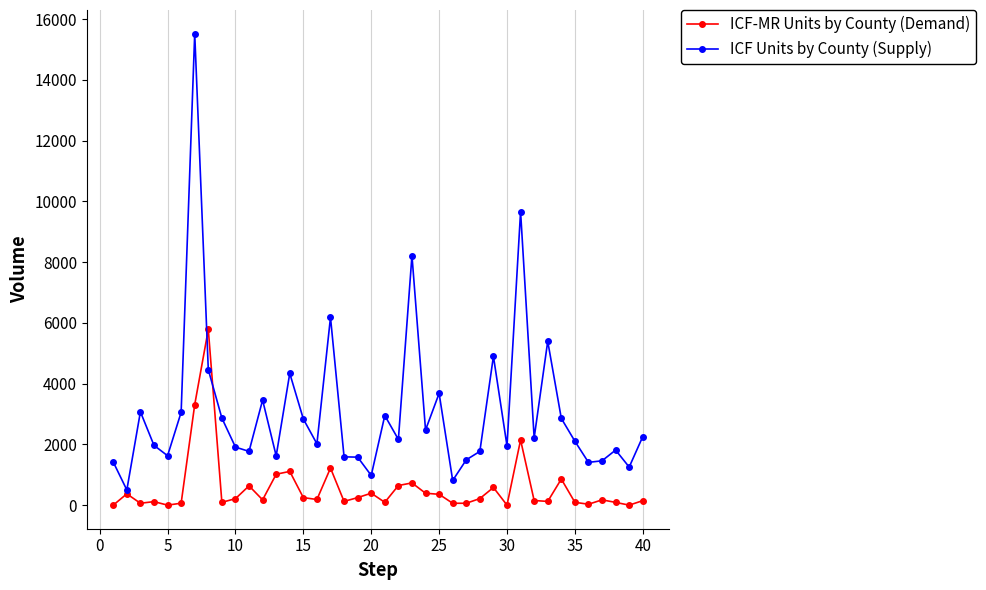

Which series has the largest total across all categories?

ICF Units by County (Supply)